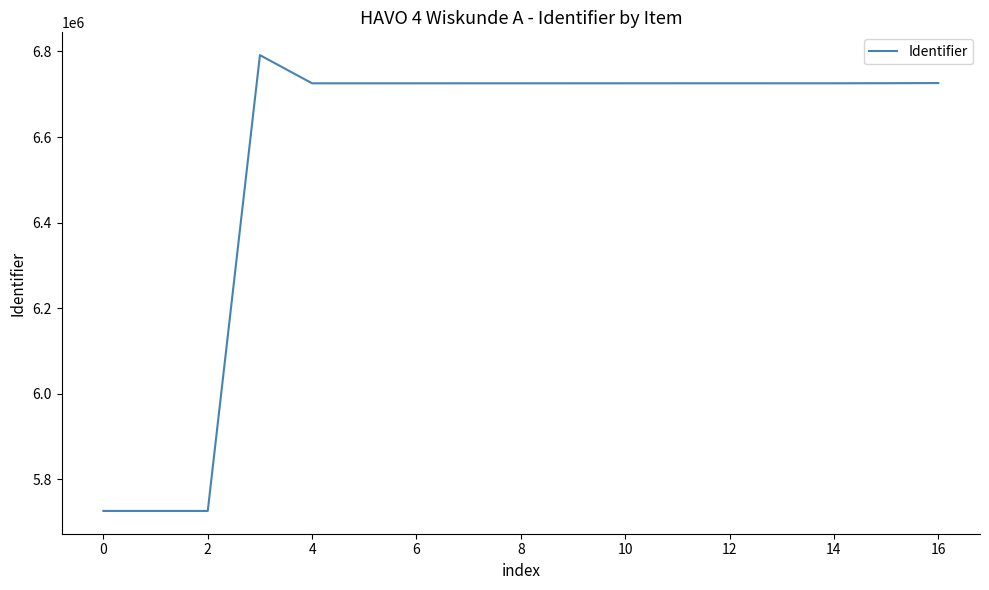

What is the minimum value shown in the chart?

5726087